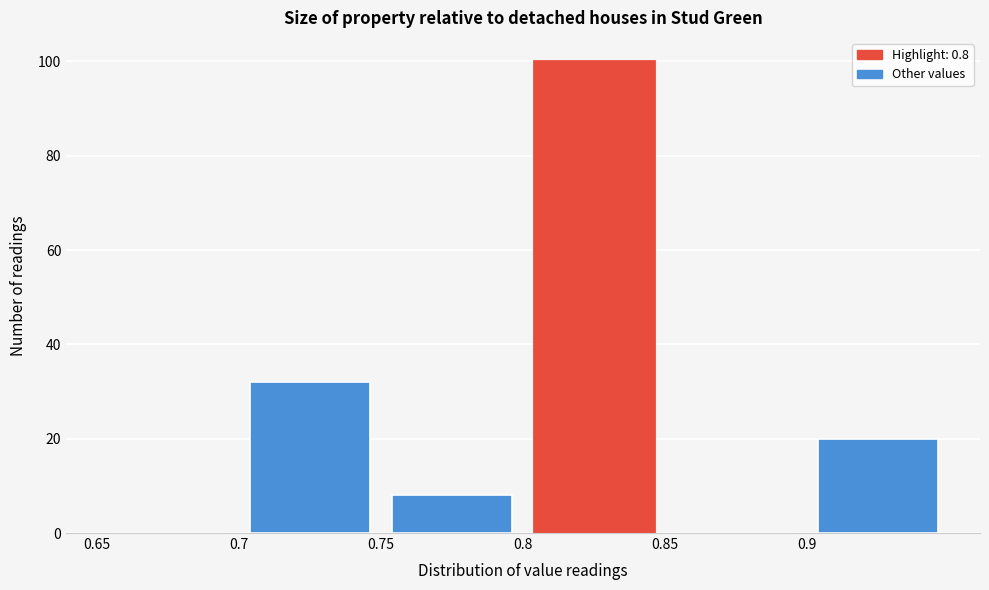

What is the height of the bar covering 0.90 to 0.95 on the x-axis? The values are not printed on the chart, so give them approximately, as read against the axis.

20